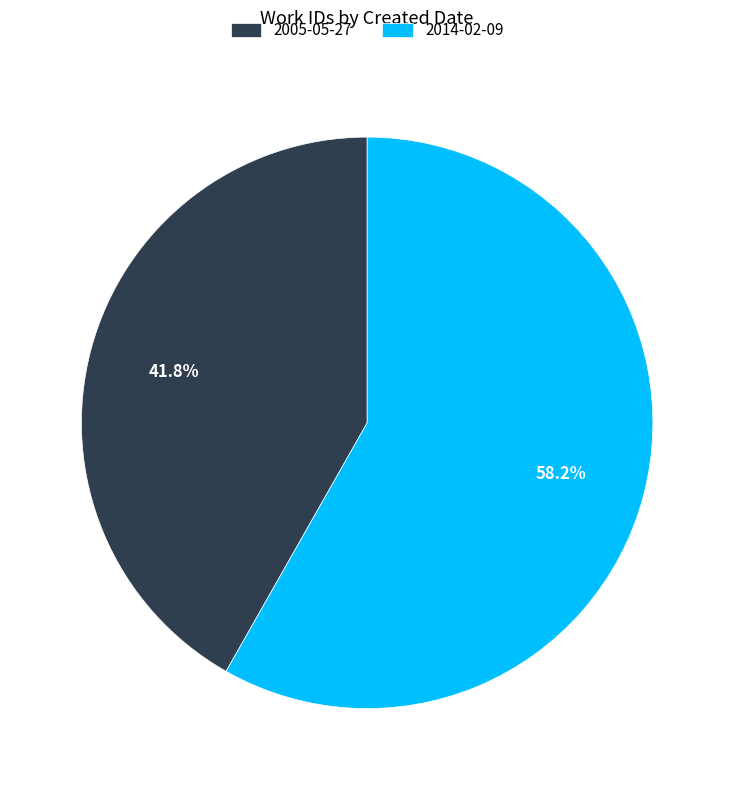

Which category accounts for the majority?

2014-02-09